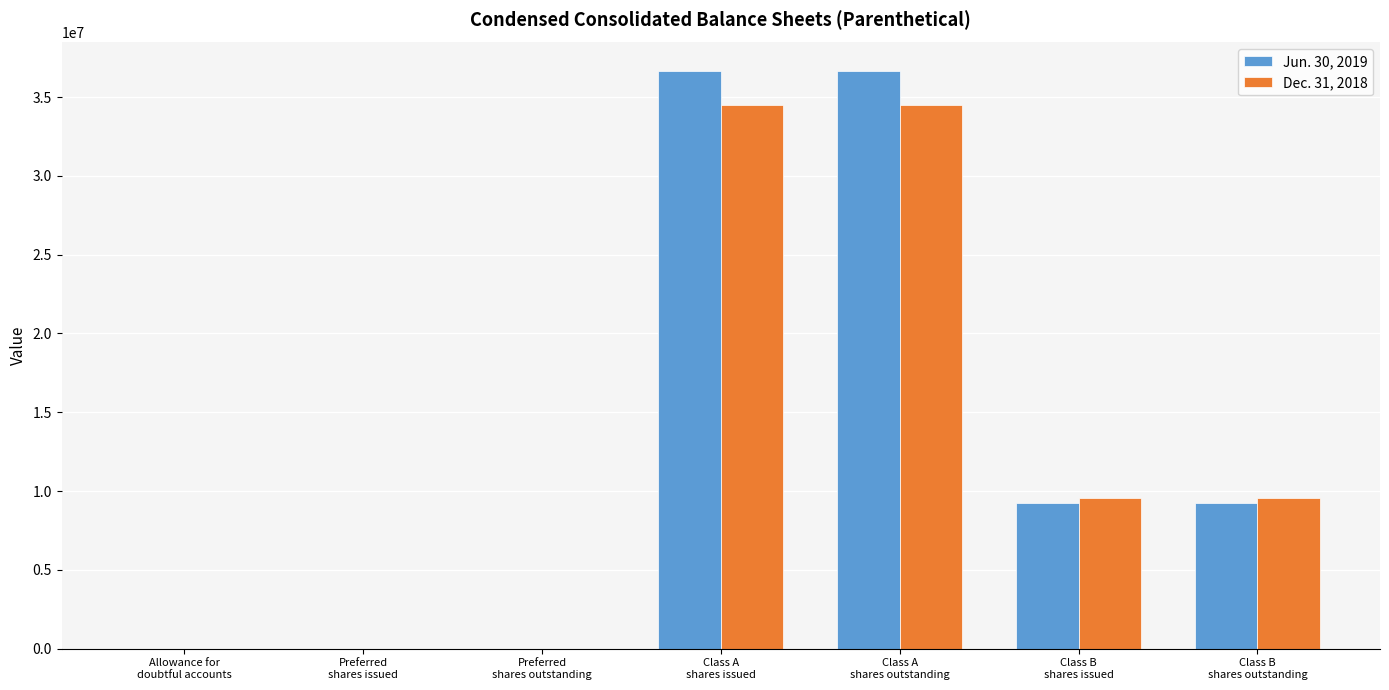

What is the greatest value displayed?

36633696